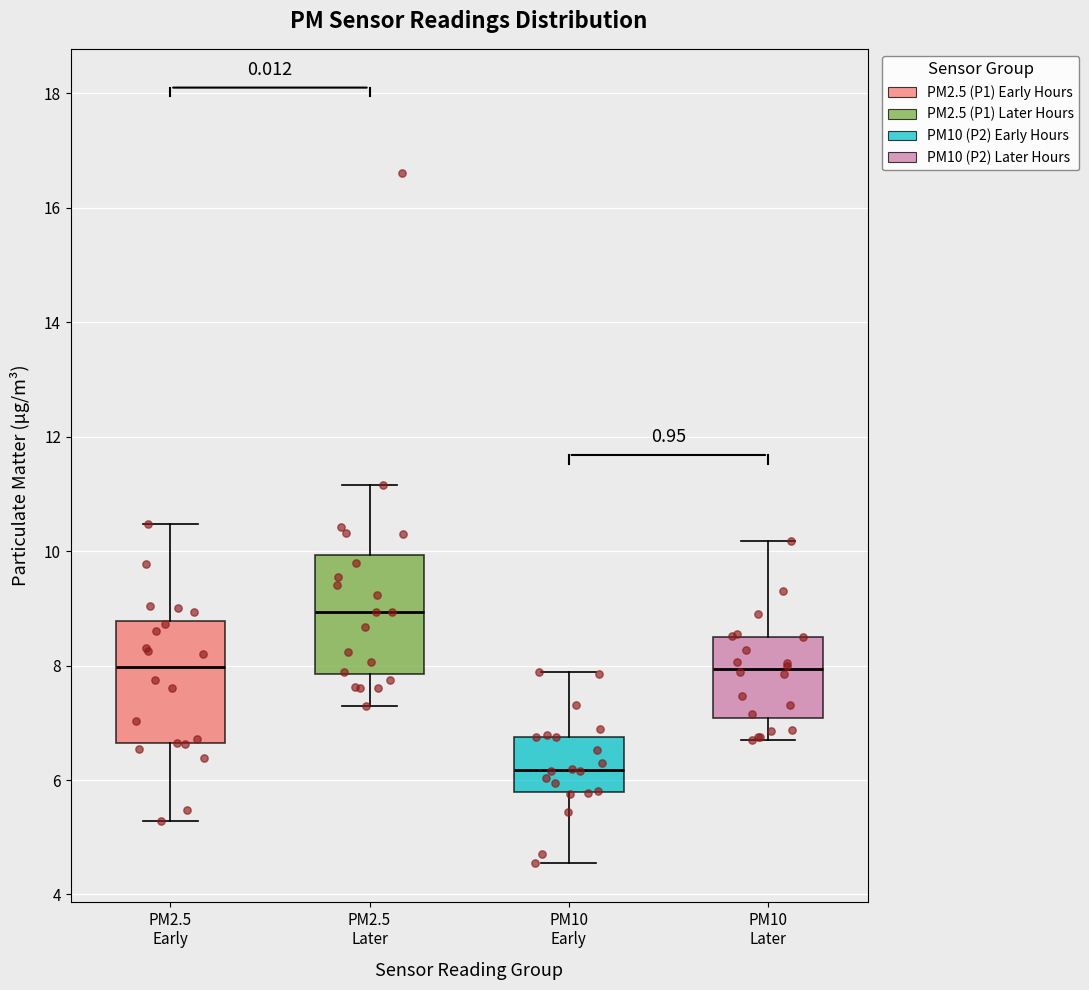

Which box's median line is the lowest?

PM10 Early